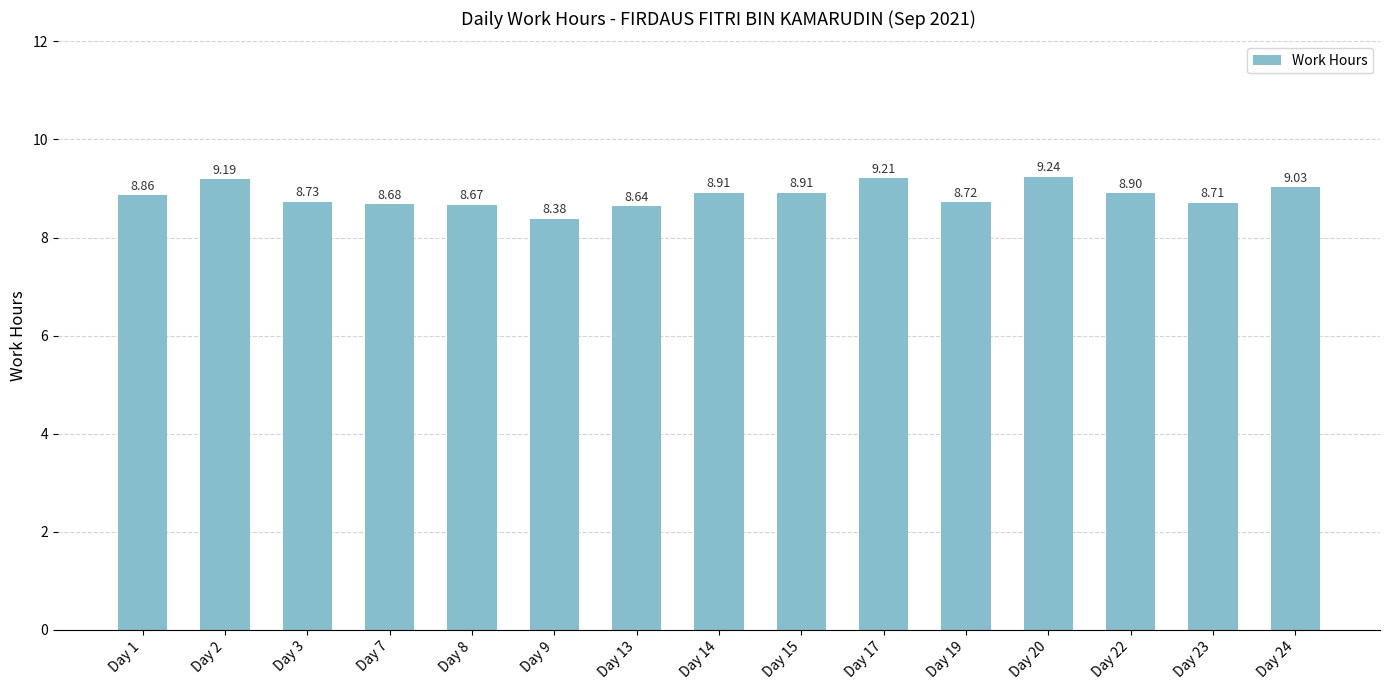

Count the number of categories in the chart.

15